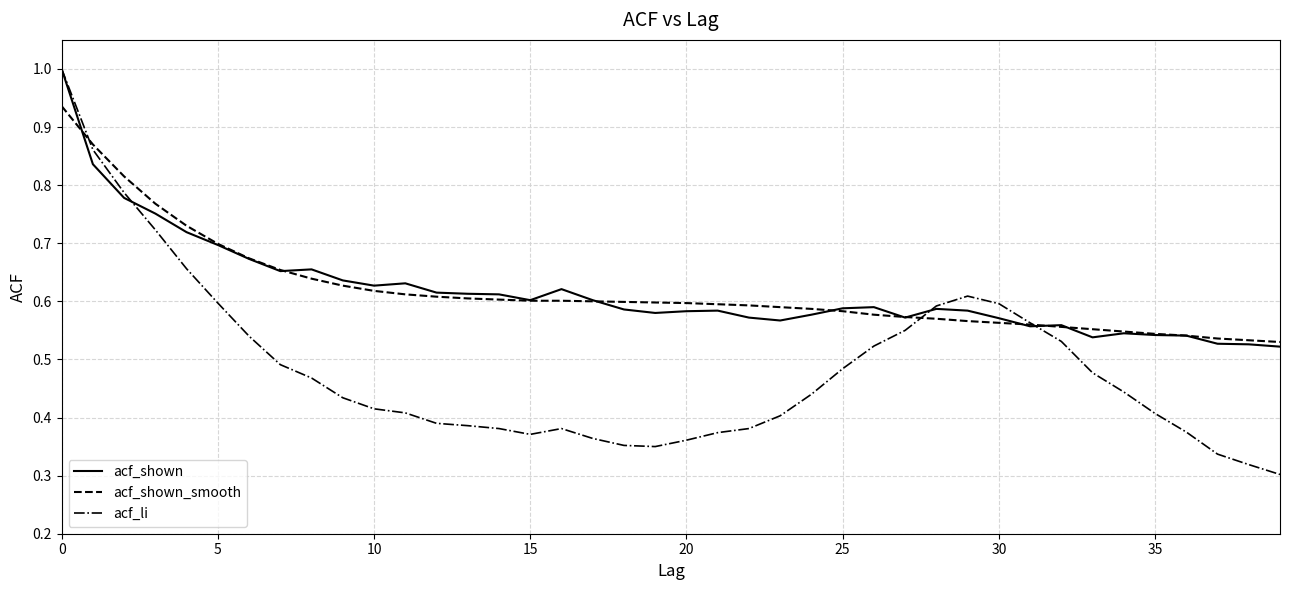

What is the maximum value for acf_li?

1.0